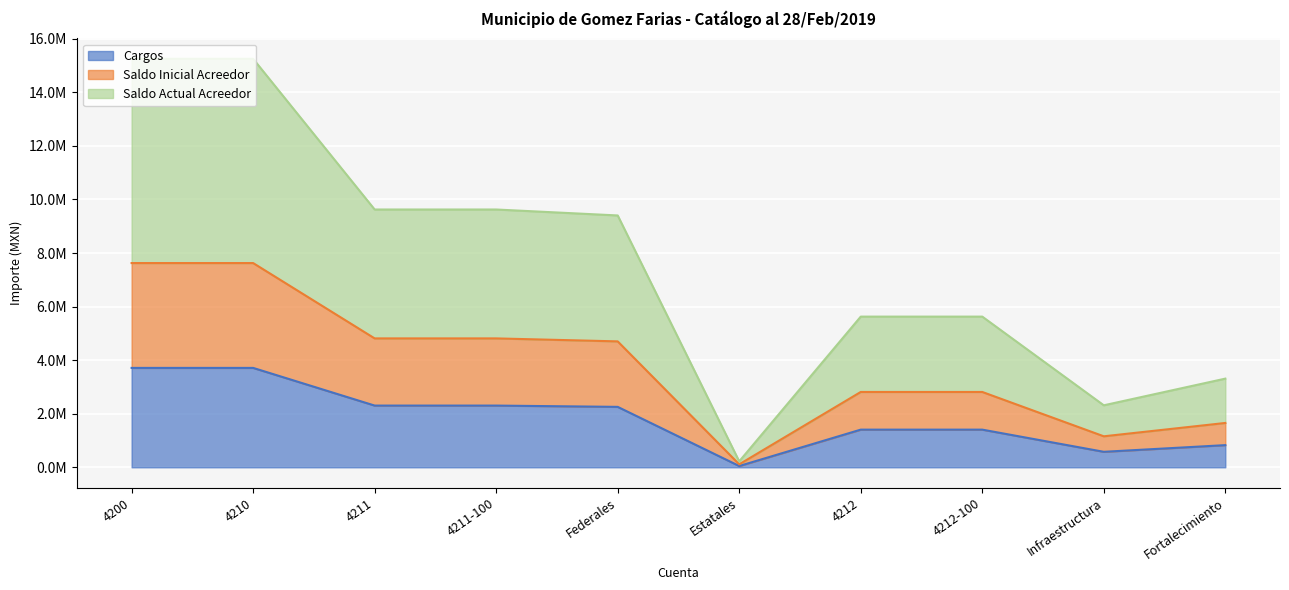

What is the maximum value shown in the chart?

15253035.3